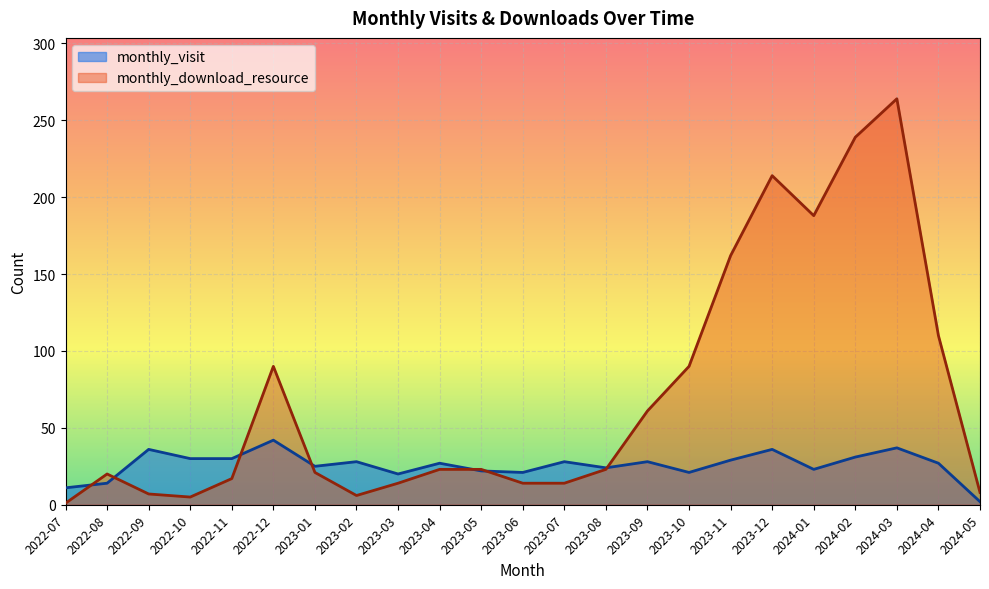

What is the minimum value shown in the chart?

1